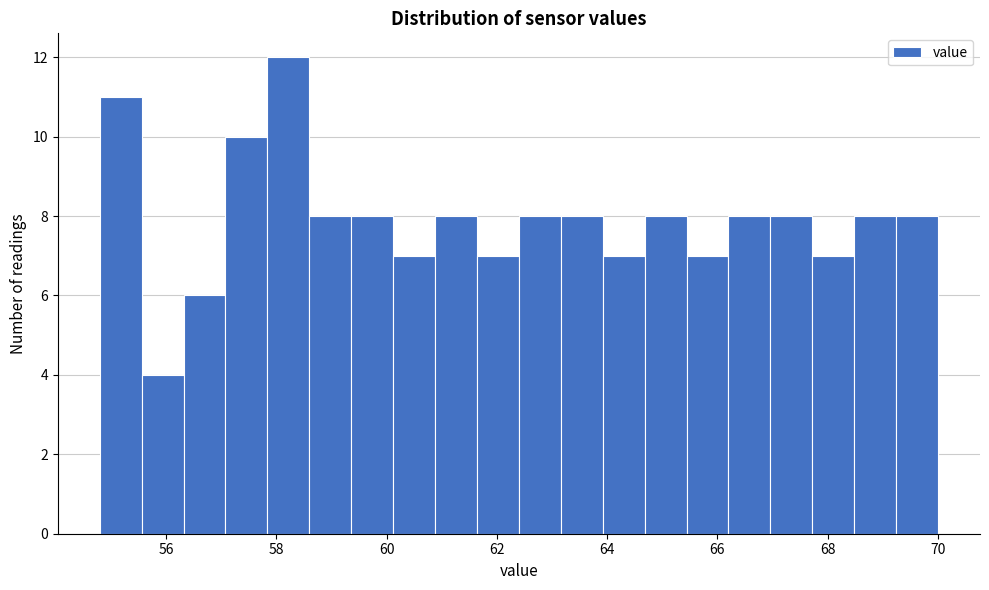

Read against the x-axis, roughly where is the centre of the tallest bar?

58.2